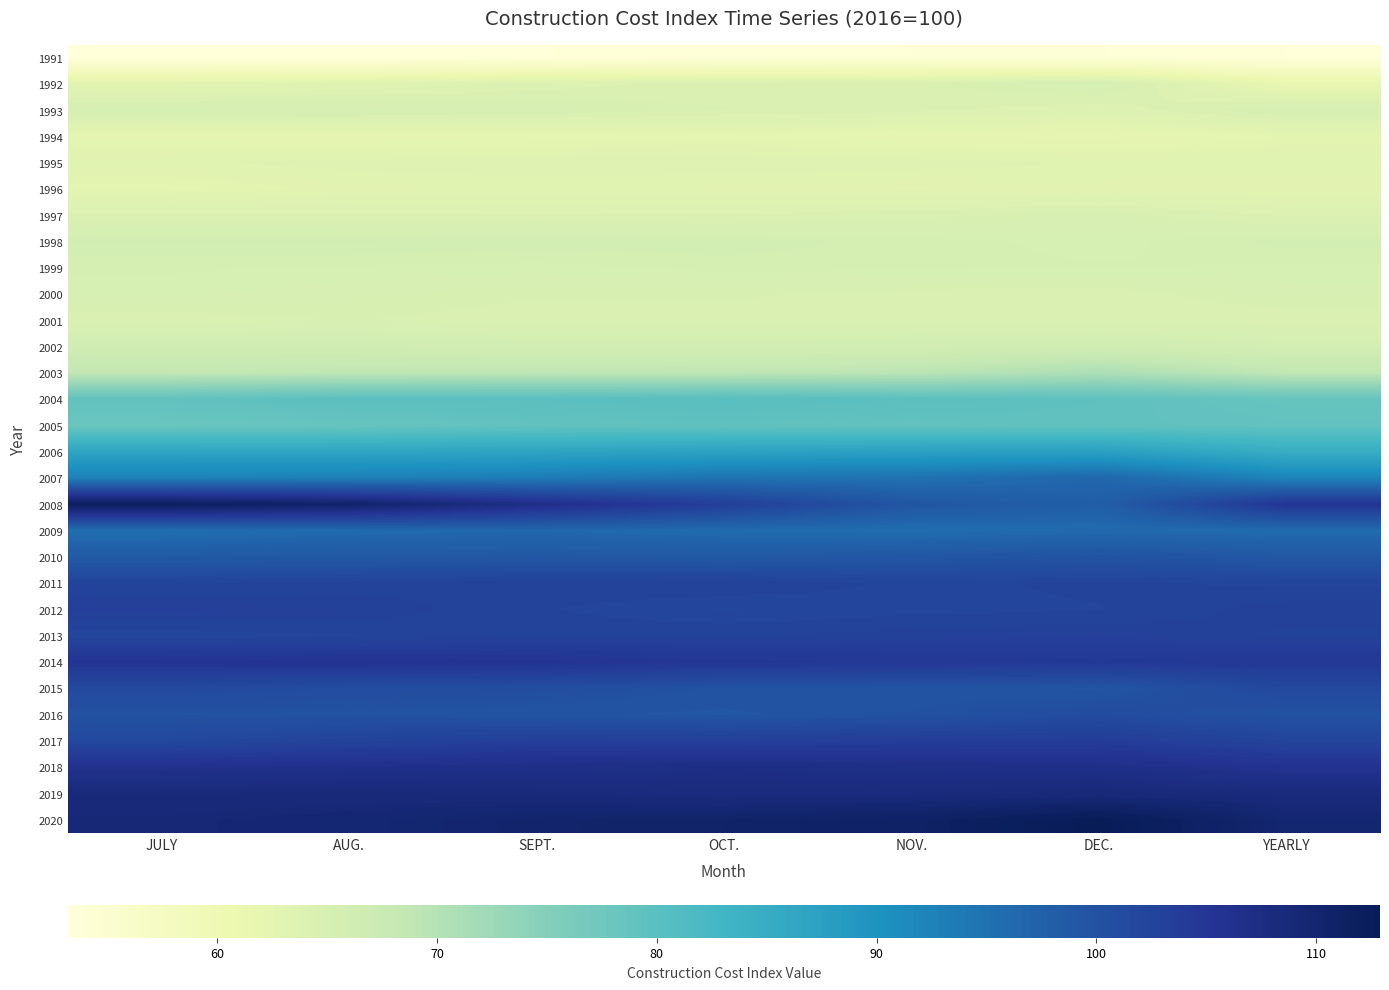

How many series are shown in this chart?

30